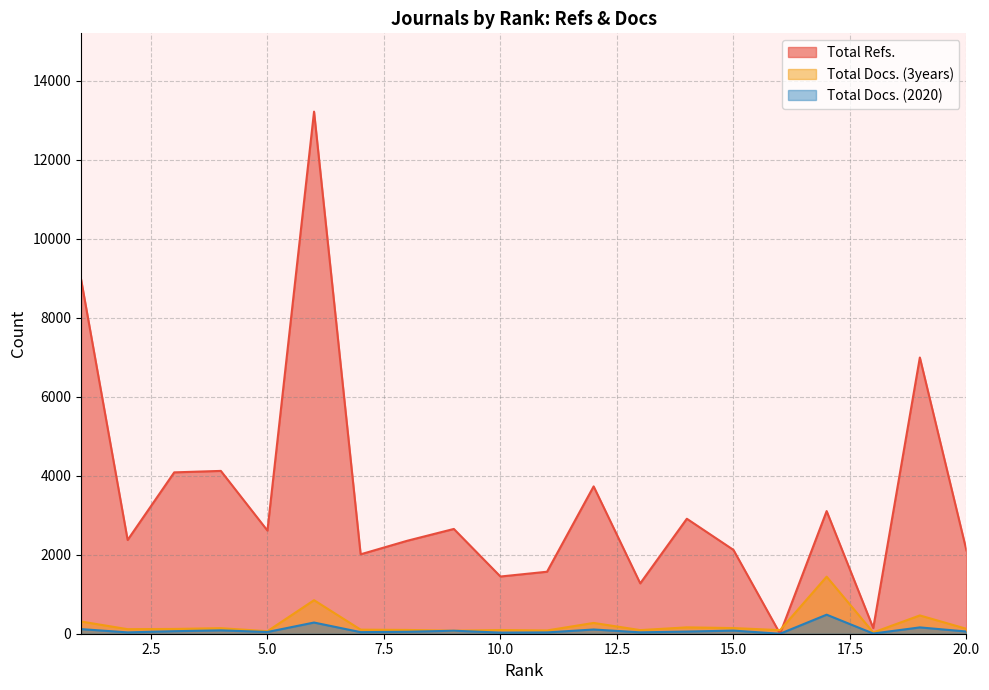

Is it true that Total Docs. (2020) equals 93 at 20?

False